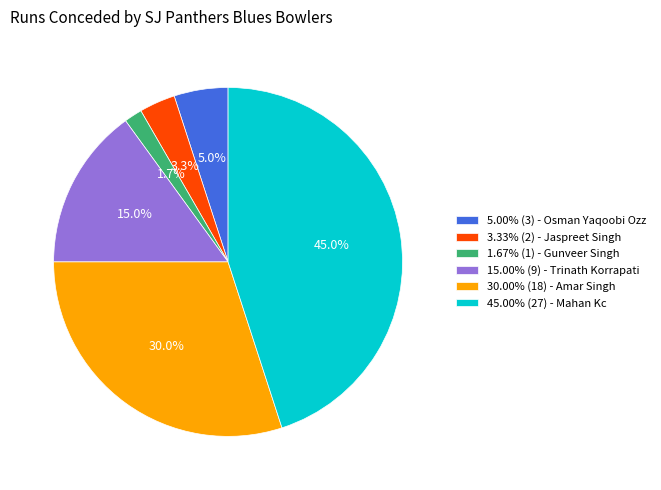

What percentage is NOT represented by 3.33% (2) - Jaspreet Singh?

96.7%